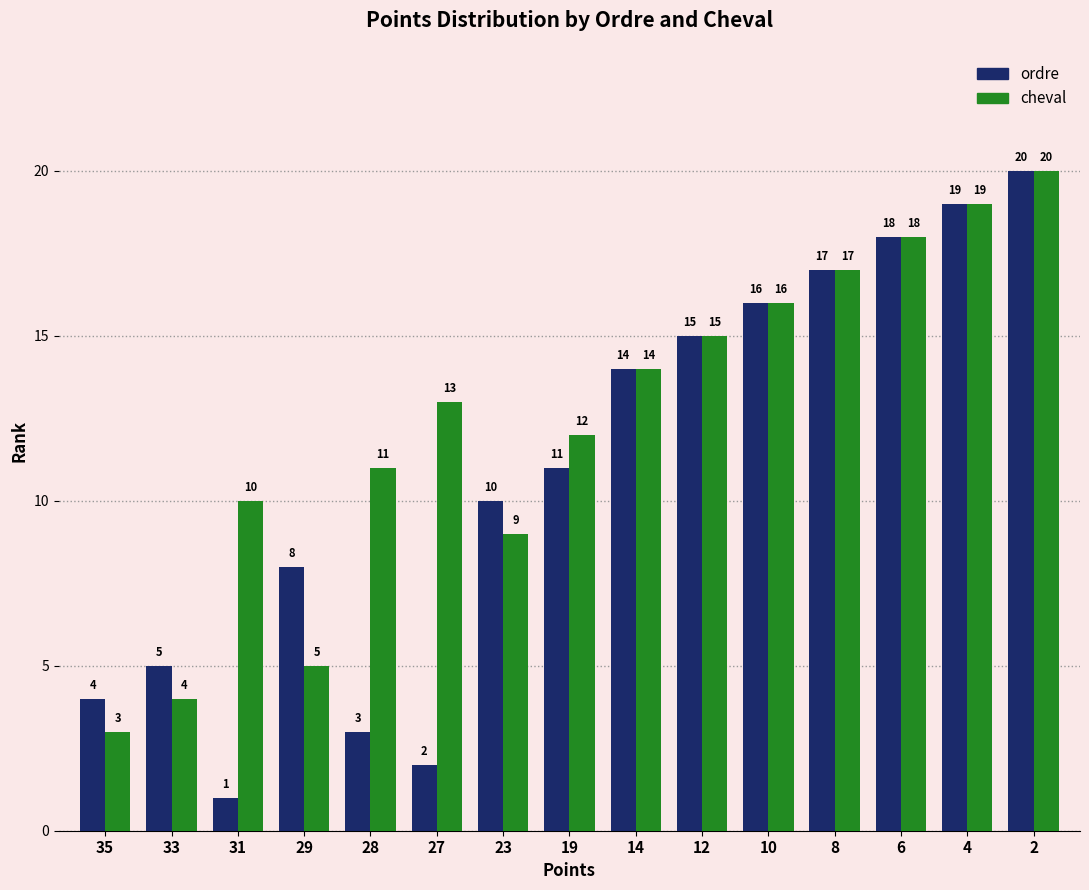

What is the average value of the cheval series?

12